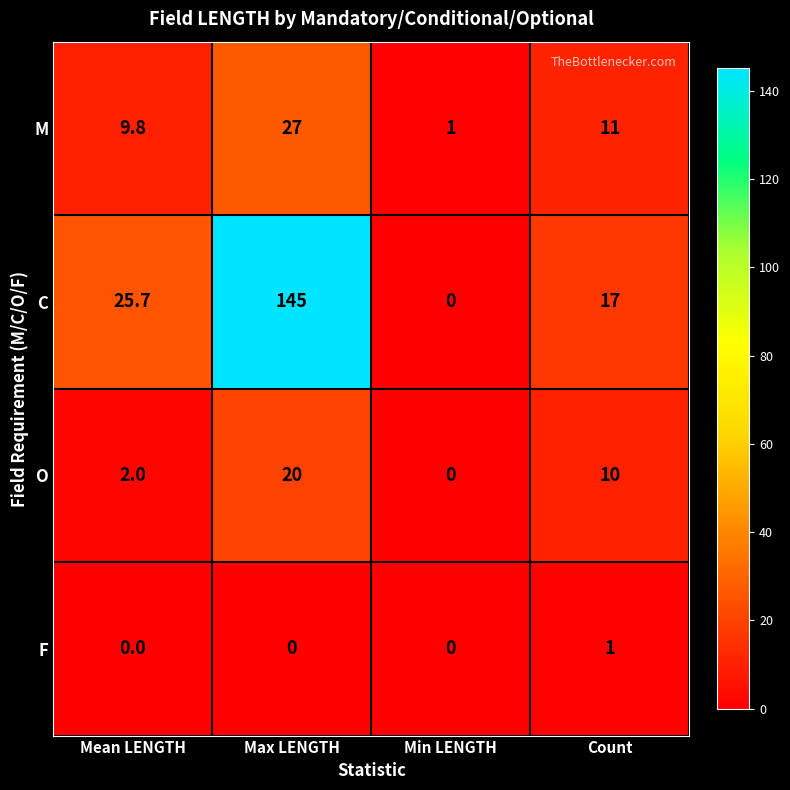

Which category has the lowest value in the M series?

Min LENGTH